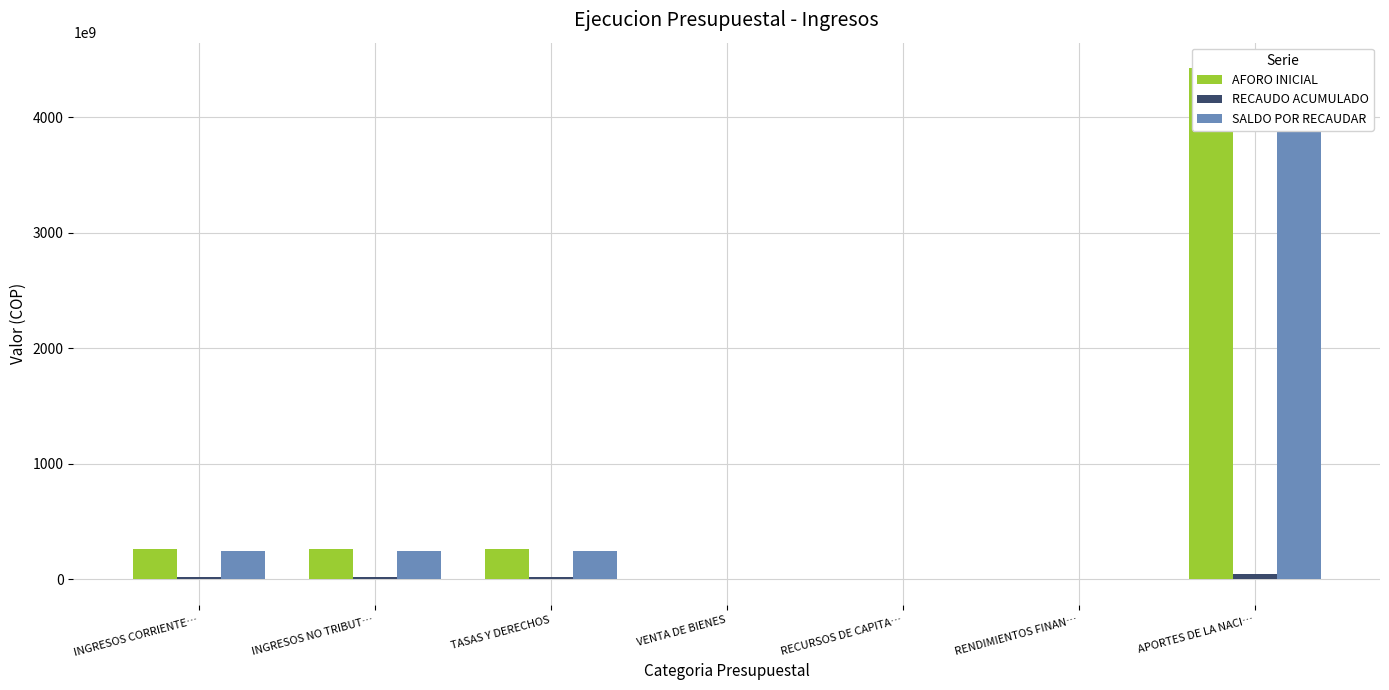

What is the difference between the second highest and second lowest values in the AFORO INICIAL series?

262400000600.0